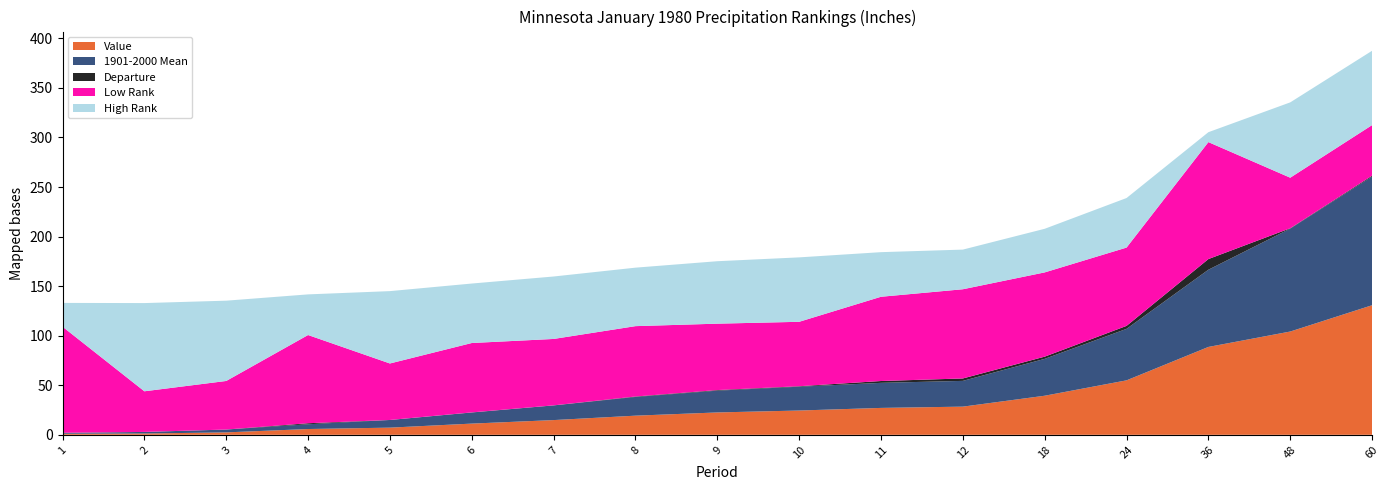

Reading right to left, transcribe all the data shown in this chart.

Value: 130.7	104.2	88.7	55.0	39.4	28.4	27.1	24.5	22.6	19.3	14.9	11.3	7.2	5.8	2.5	1.3	1.0
1901-2000 Mean: 129.8	103.8	77.9	52.0	37.2	26.0	25.3	24.0	22.0	18.9	14.8	11.2	7.7	4.8	2.9	1.6	0.8
Departure: 0.9	0.4	10.8	3.0	2.2	2.5	1.9	0.5	0.6	0.4	0.1	0.1	-0.5	1.0	-0.4	-0.3	0.2
Low Rank: 51.0	51.0	118.0	79.0	85.0	90.0	85.0	65.0	67.0	71.0	67.0	70.0	57.0	89.0	49.0	41.0	107.0
High Rank: 75.0	76.0	10.0	50.0	44.0	40.0	45.0	65.0	63.0	59.0	63.0	60.0	73.0	41.0	81.0	89.0	24.0